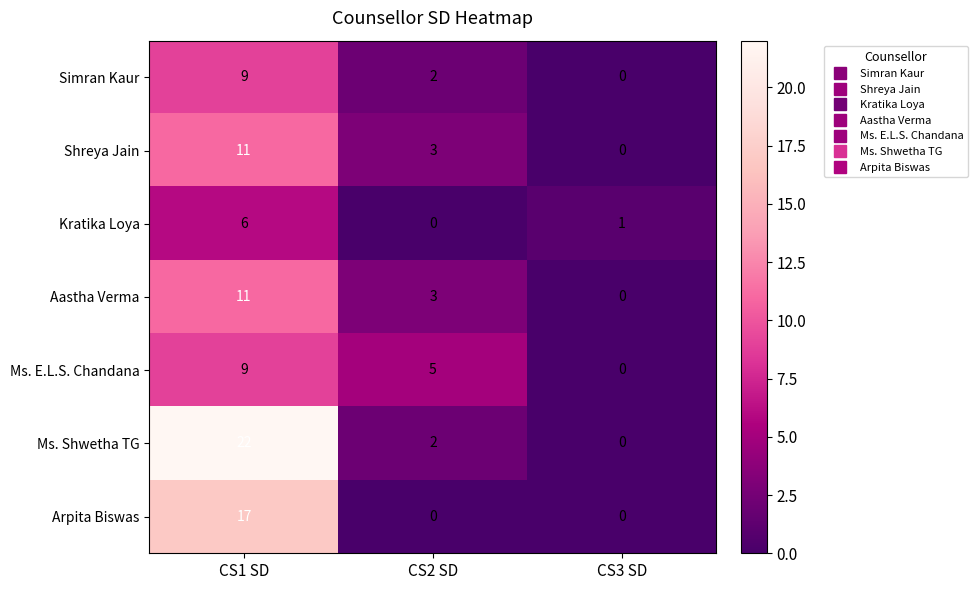

At which category is the sum across all series the highest?

CS1 SD